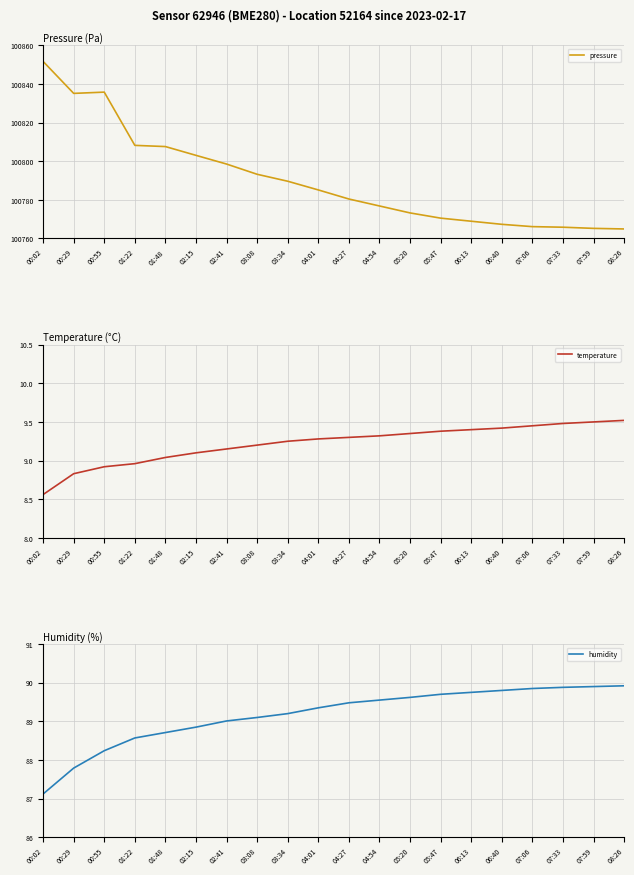

How many data points does each series have?

20